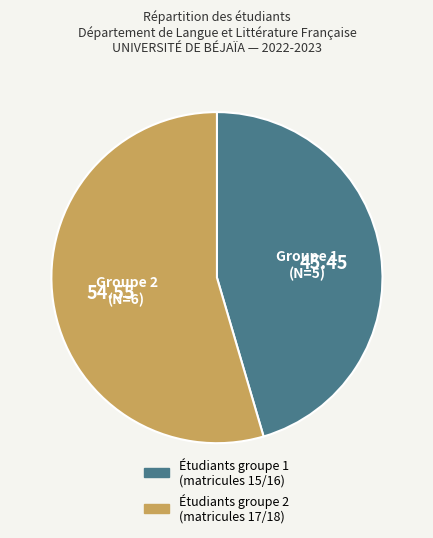

Rank the categories by value from lowest to highest.

Étudiants groupe 1 (matricules 15/16), Étudiants groupe 2 (matricules 17/18)